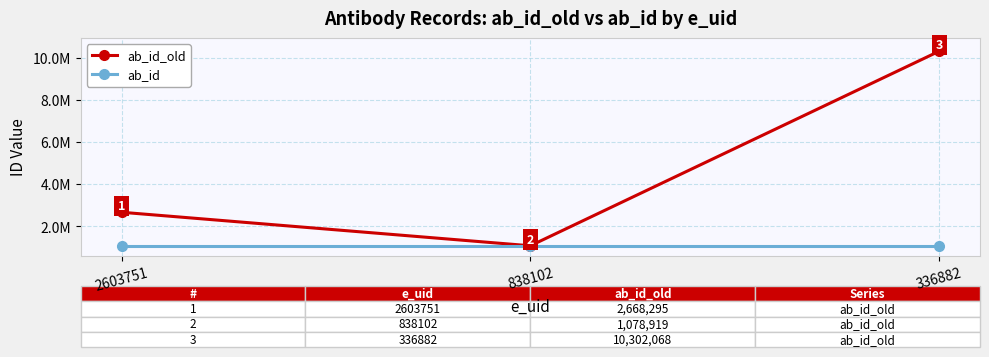

Which category has the lowest value in the ab_id_old series?

838102